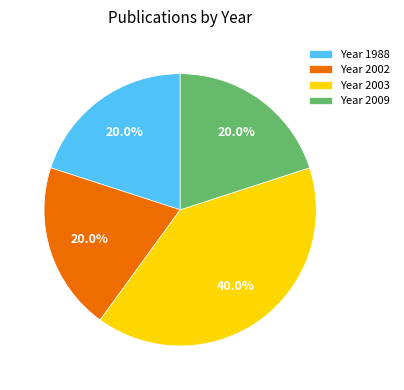

Does Year 2002 account for over 50% of the chart?

No